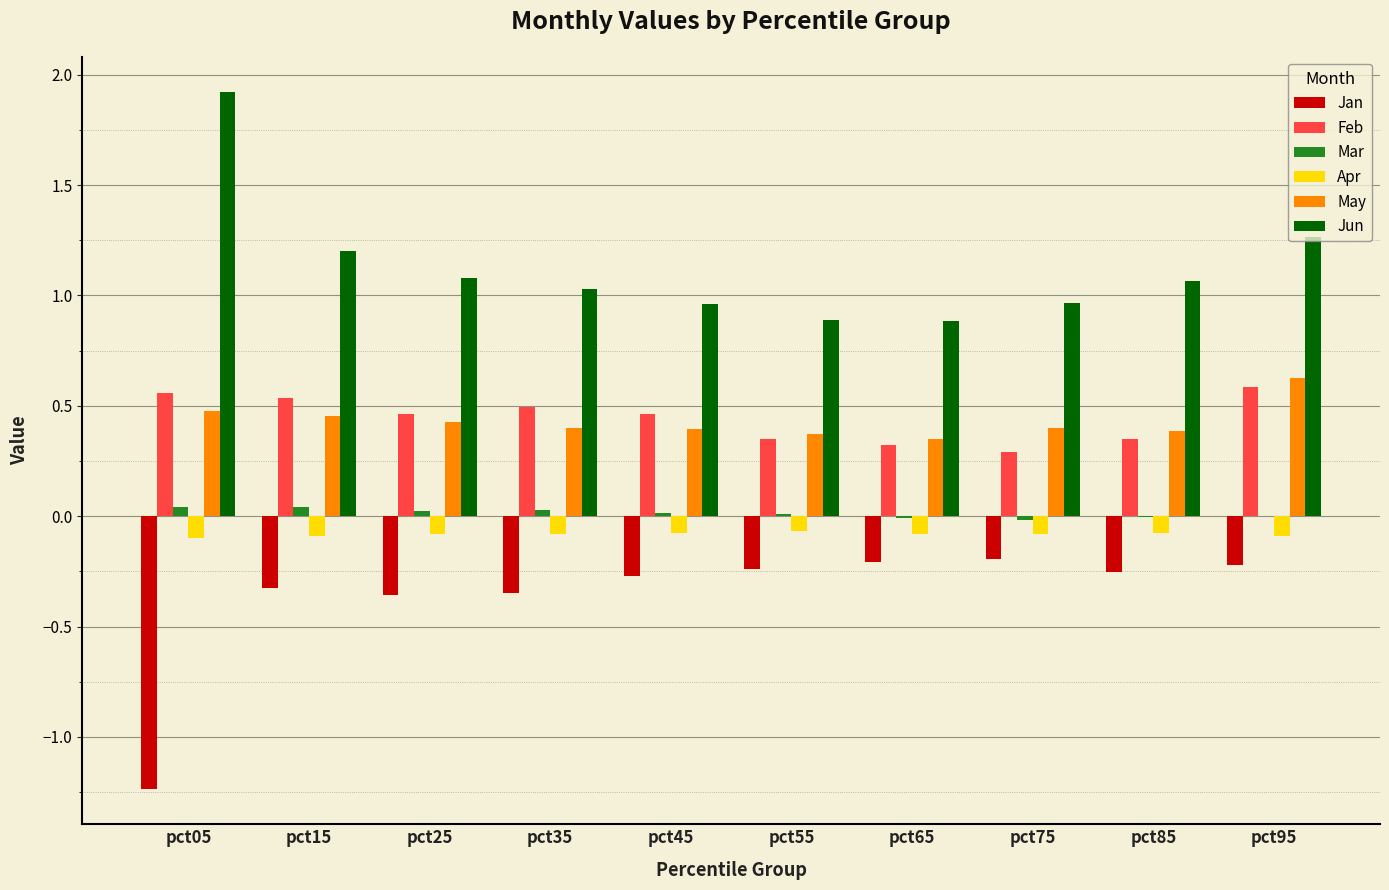

Is it true that Jun equals 1.1 at pct25?

True